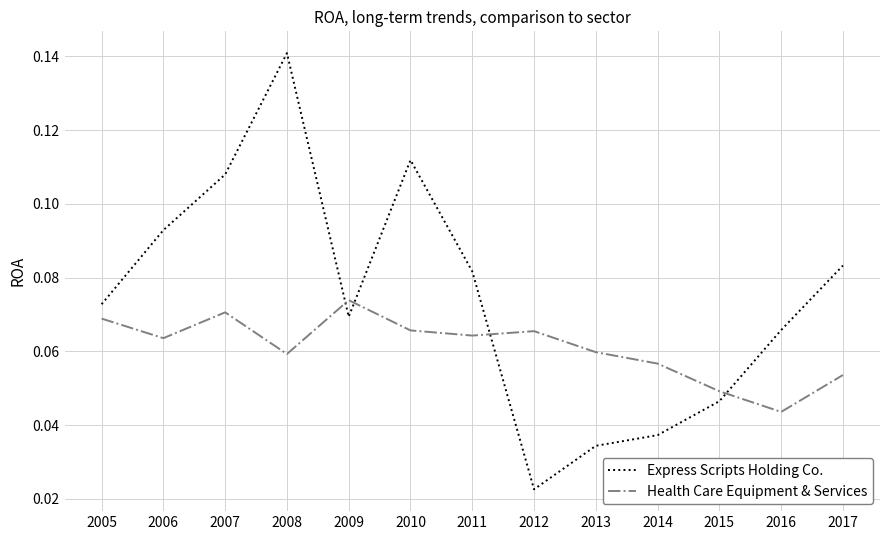

The Express Scripts Holding Co. series shows 0.2 at 2007. True or false?

False